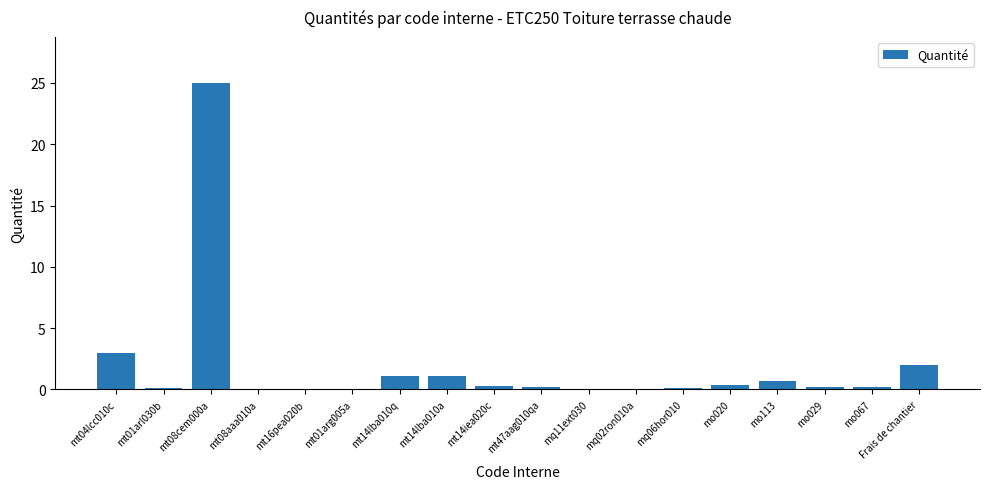

How many categories are shown in the chart?

18